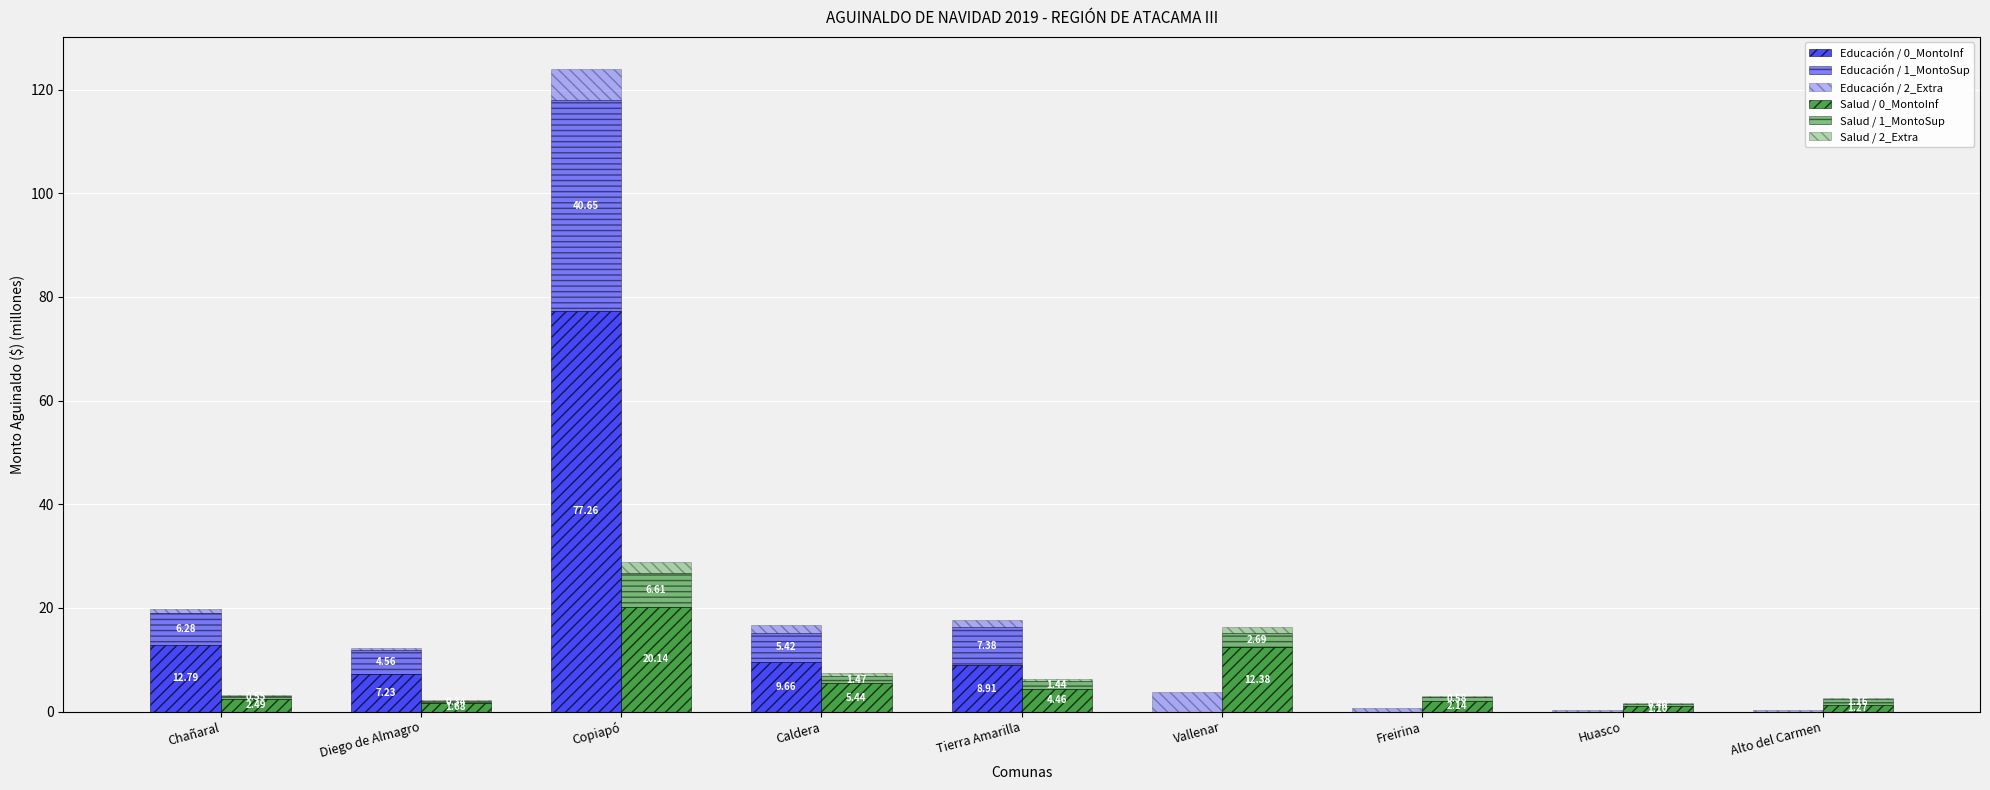

Which series has the largest total across all categories?

Educación / 0_MontoInf